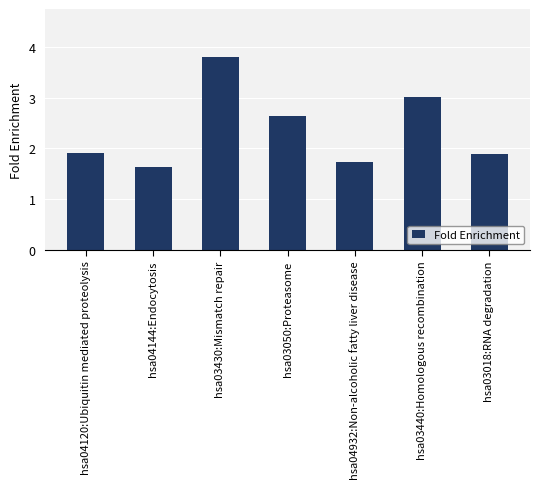

What is the sum of all values?

16.6